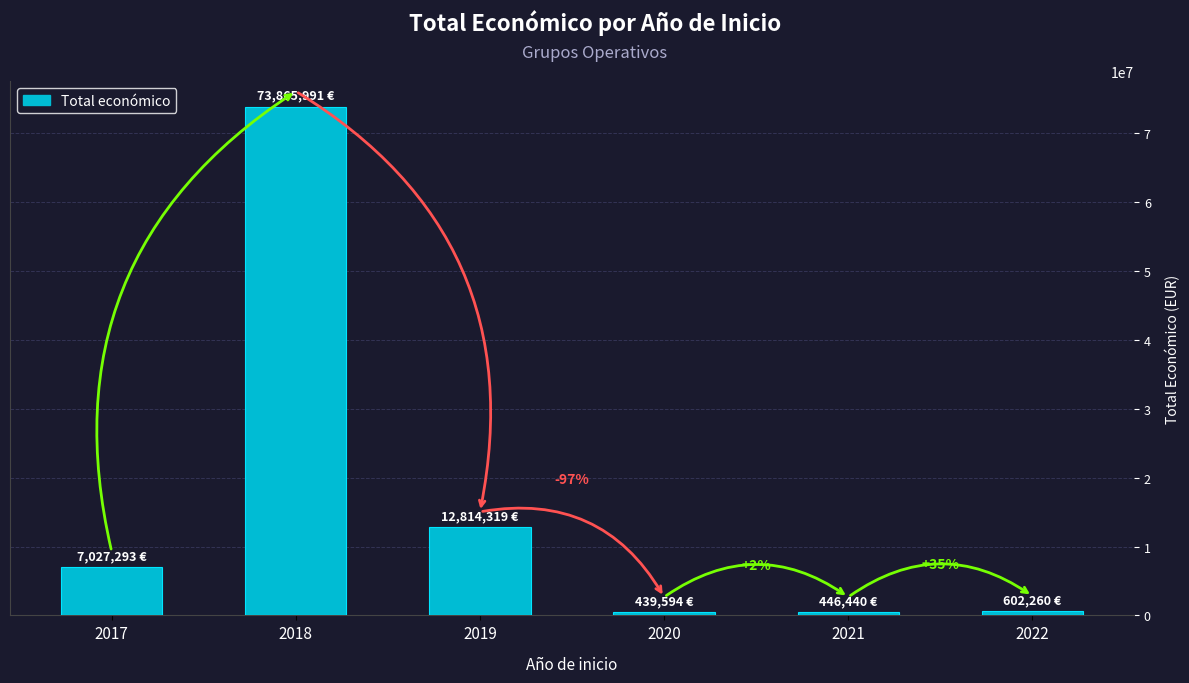

At which category does the chart reach its peak across all series?

2018